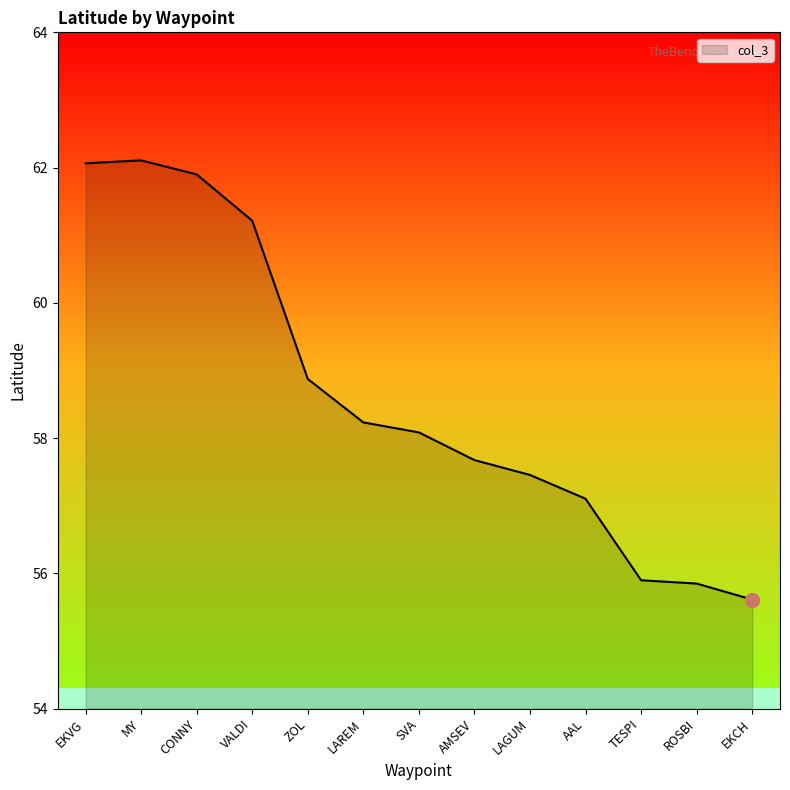

What is the maximum value shown in the chart?

62.1